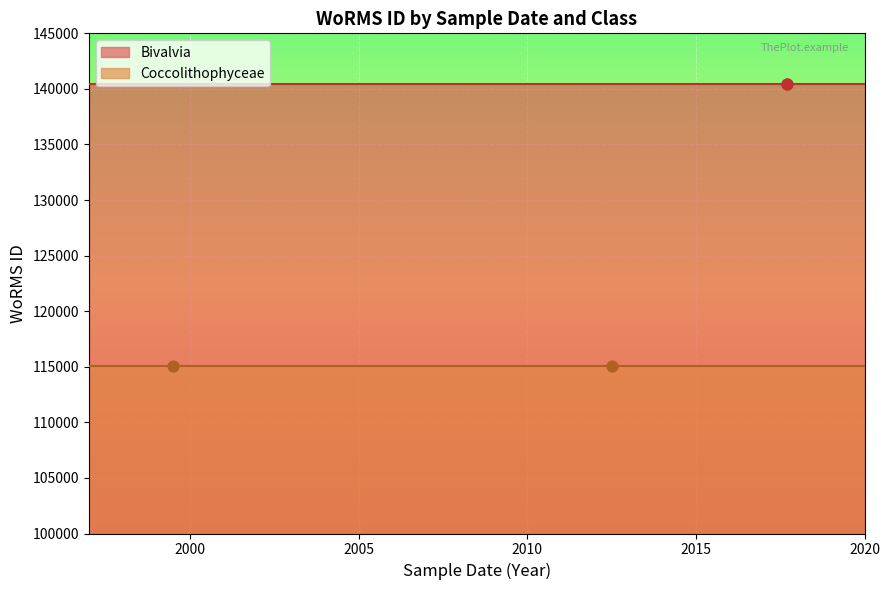

Which series reaches the minimum Y coordinate?

Coccolithophyceae